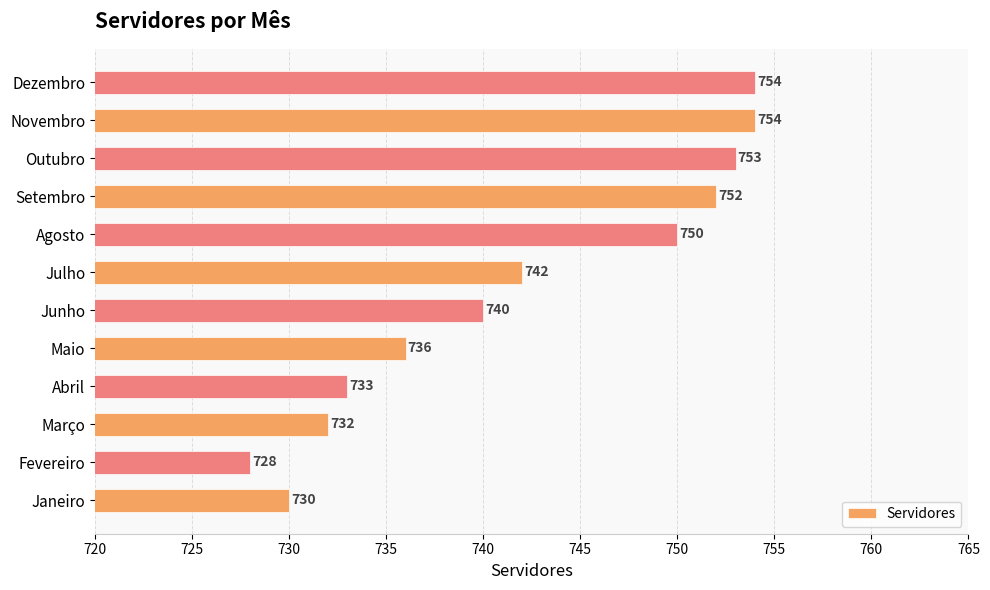

The chart shows a value of 742 at Julho. True or false?

True